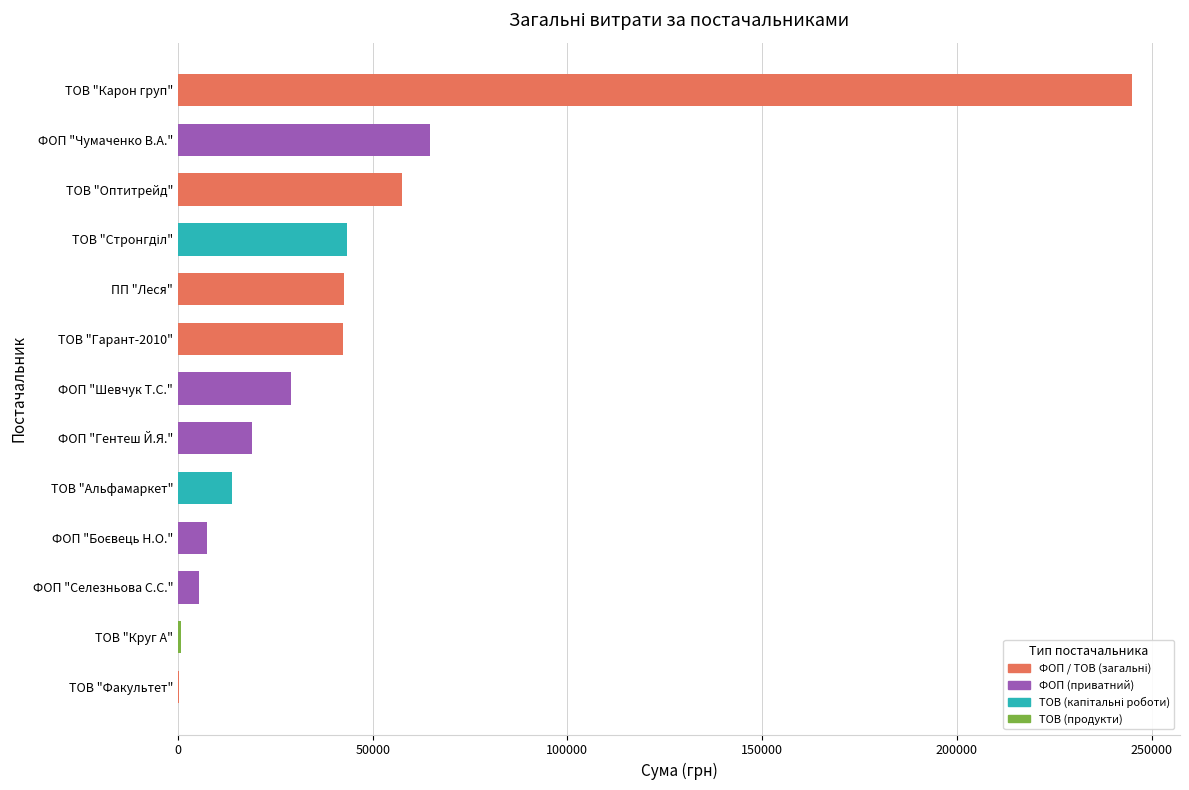

What is the difference between the values at ФОП "Чумаченко В.А." and ФОП "Шевчук Т.С."?

35731.6